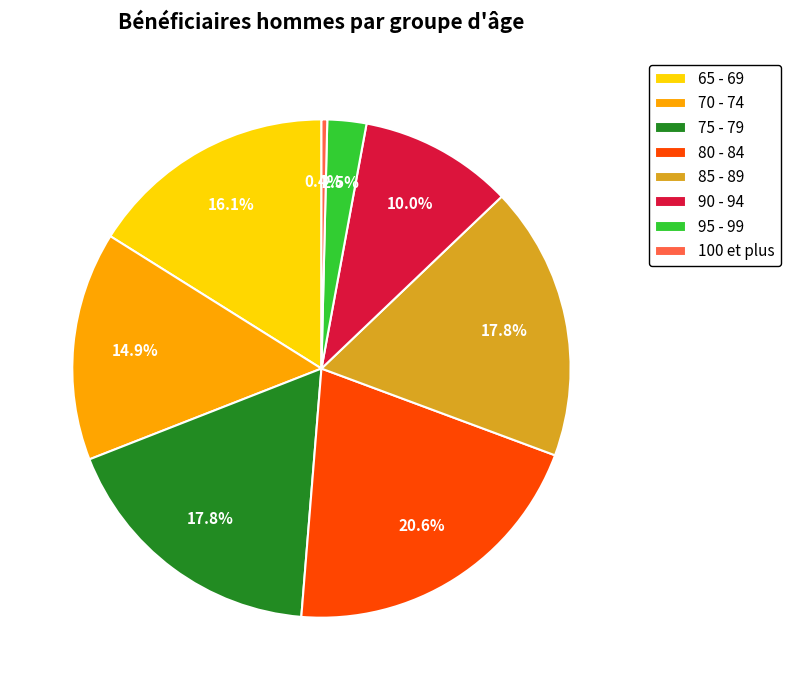

Approximately how many times larger is the value at 85 - 89 compared to 80 - 84?

0.9